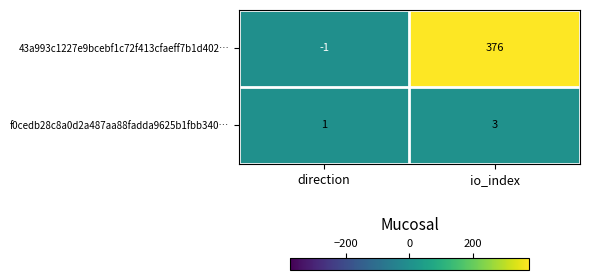

Rank the series at direction from lowest to highest value.

43a993c1227e9bcebf1c72f413cfaeff7b1d402…, f0cedb28c8a0d2a487aa88fadda9625b1fbb340…